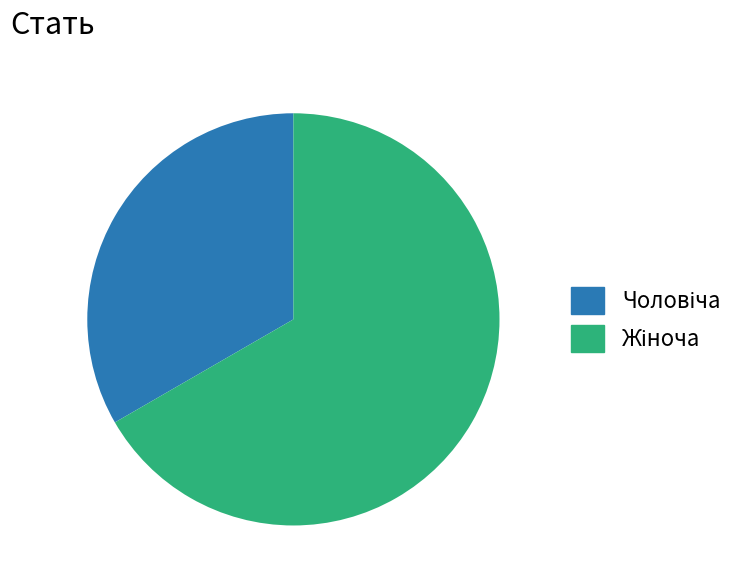

To the nearest percent, what is the difference between the largest and smallest slice percentages?

33%